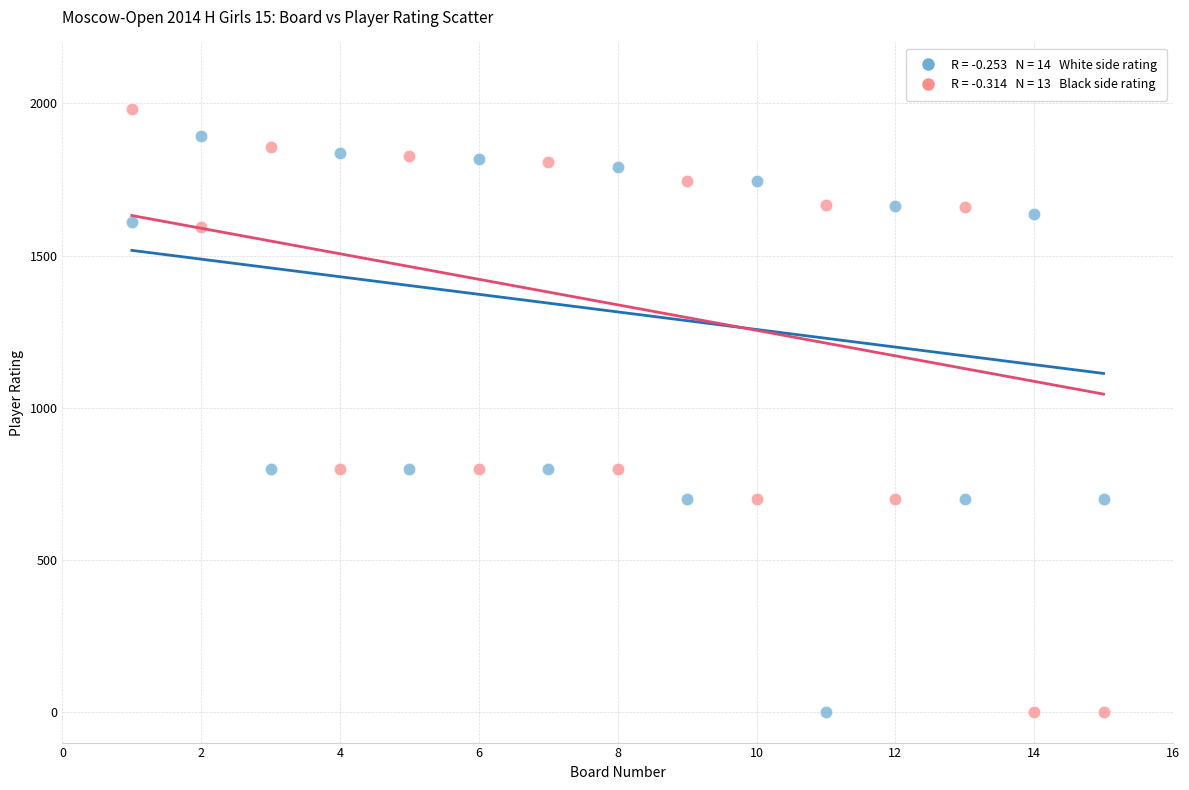

Across all data points, what is the range of Y values (max minus min)?

1981